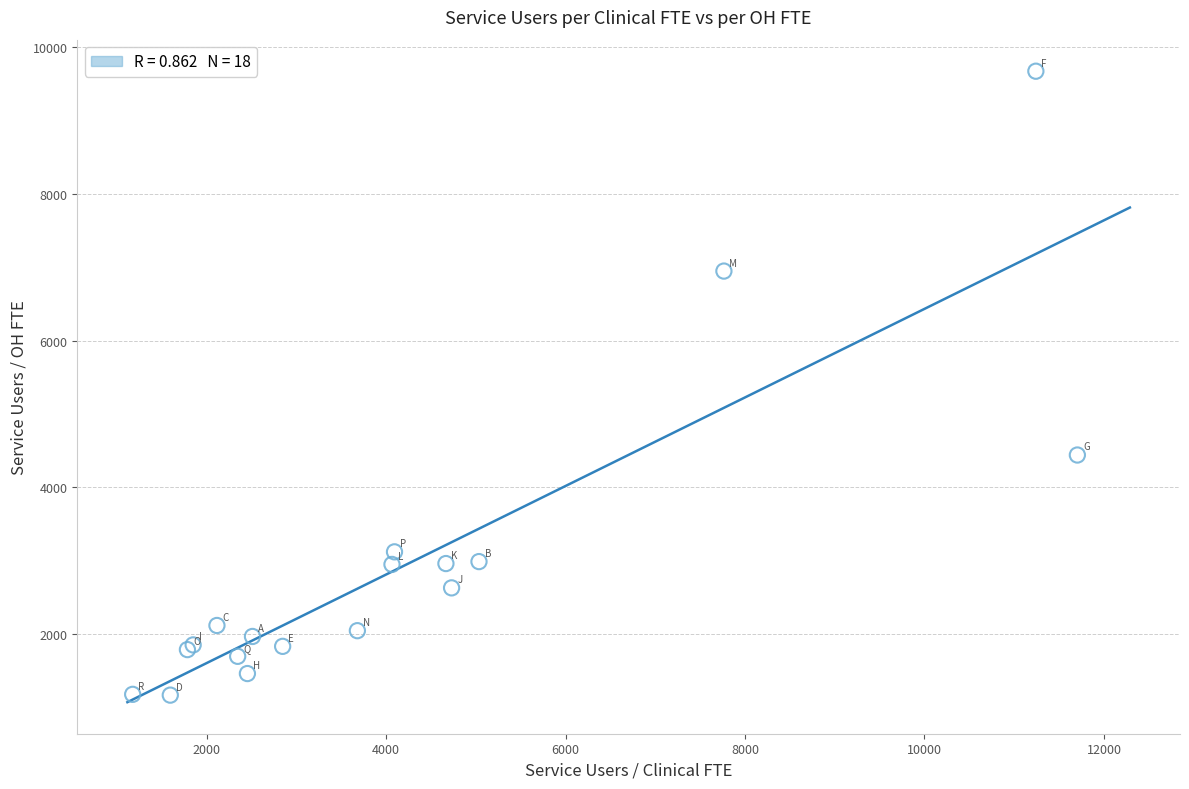

What Y value in the scatter plot is closest to 5418?

4439.3